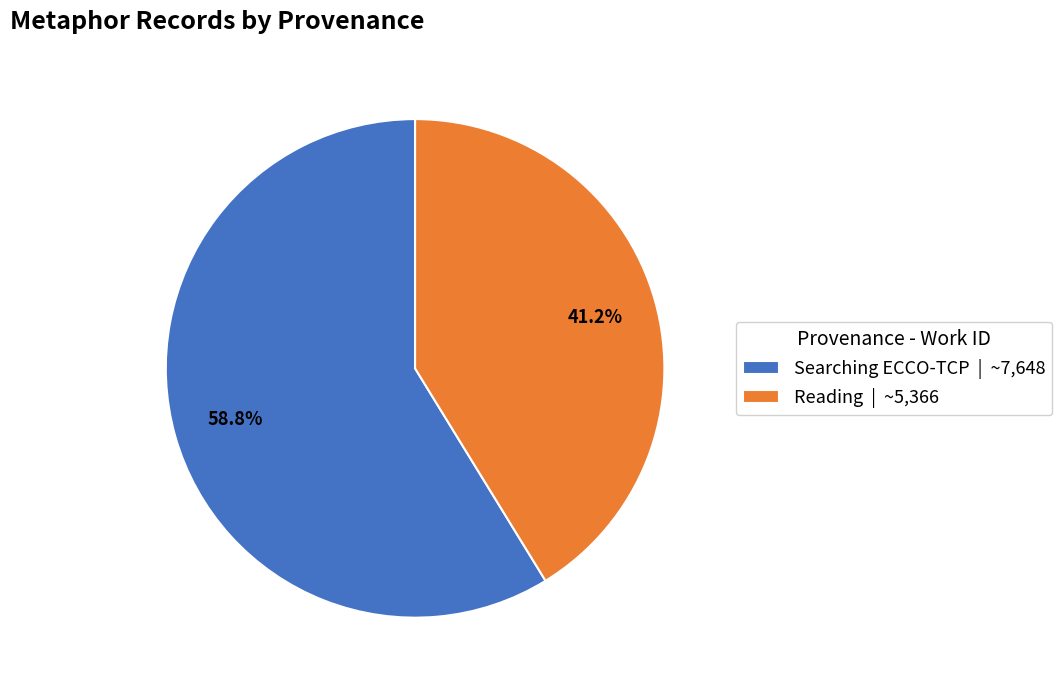

How many slices are in this pie chart?

2